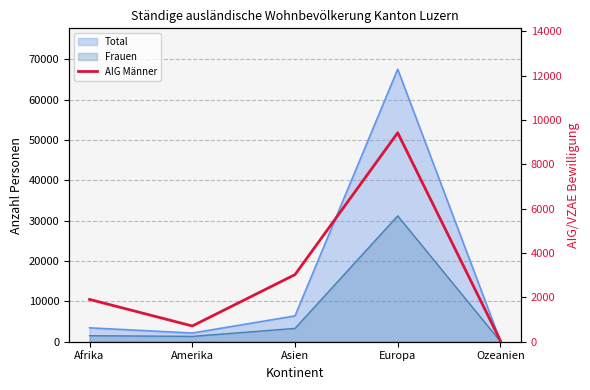

List the labels in order of value, smallest first.

Ozeanien, Amerika, Afrika, Asien, Europa